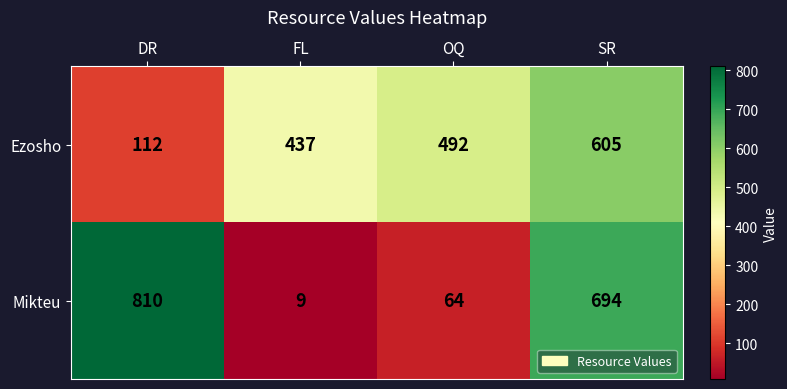

Reading left to right, list all the values displayed in this chart.

Ezosho: 112	437	492	605
Mikteu: 810	9	64	694